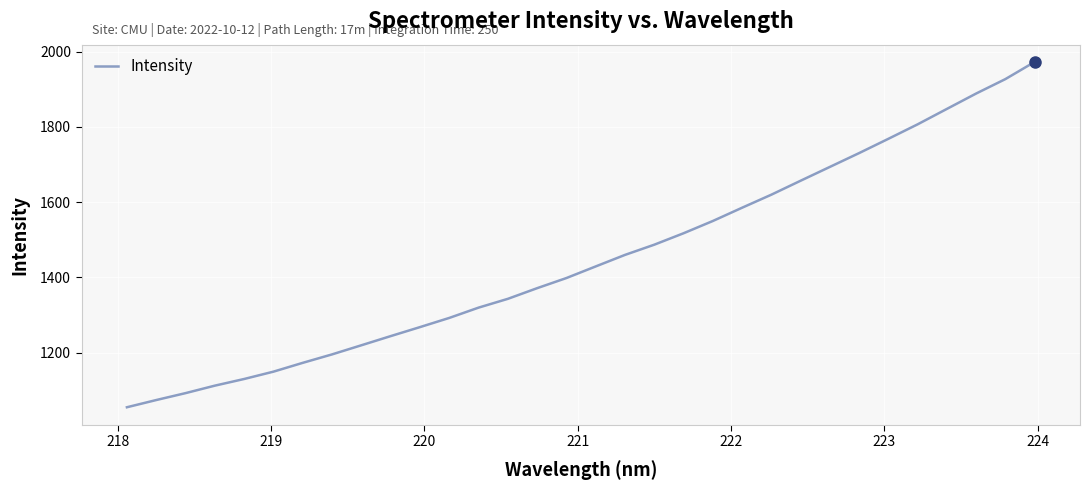

What is the greatest value displayed?

1972.4